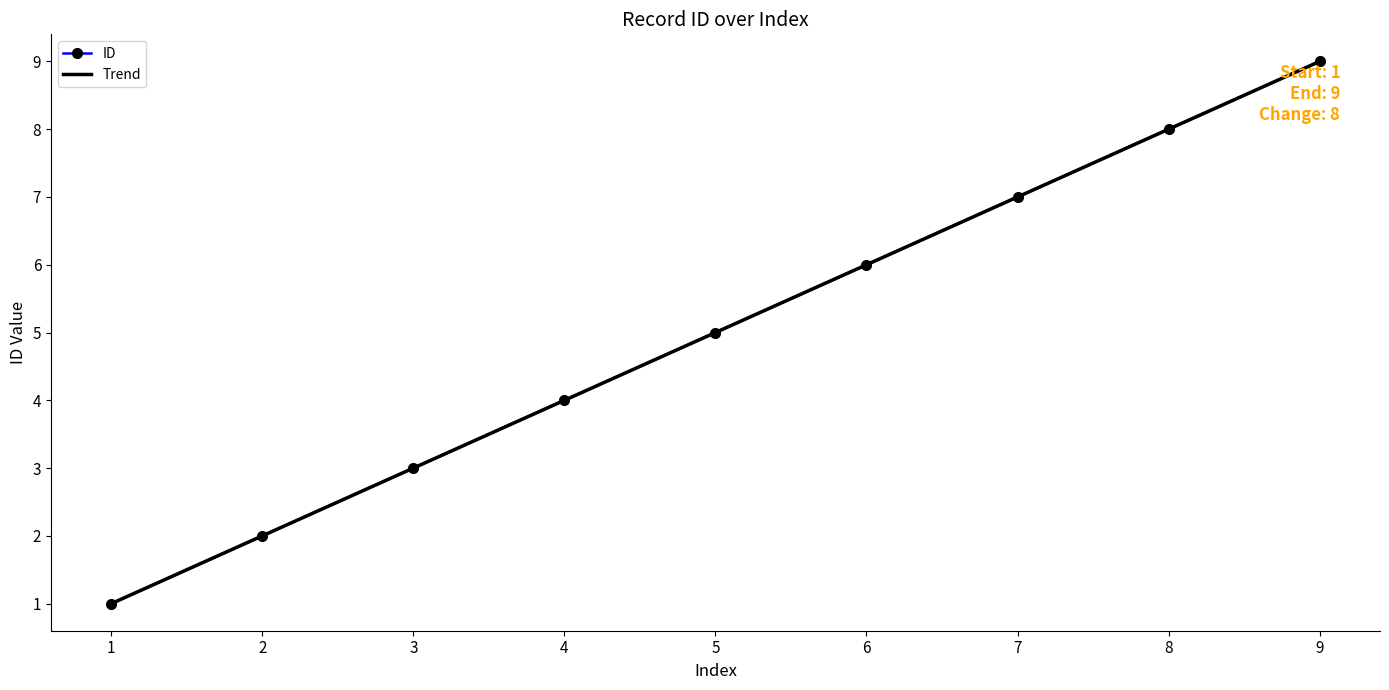

Is it true that the value at 6 is 10?

False